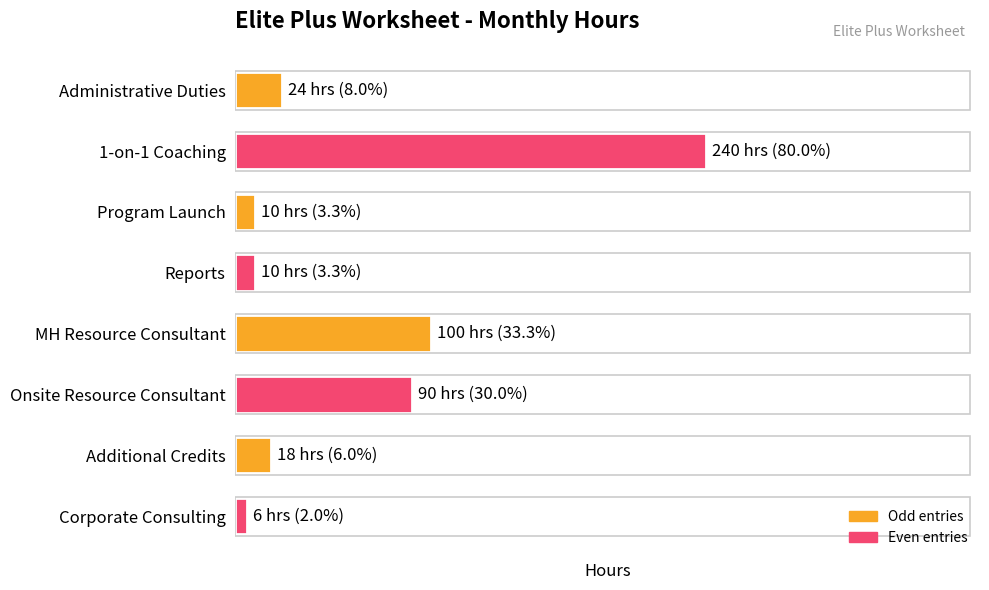

At which label is the value closest to 123?

MH Resource Consultant